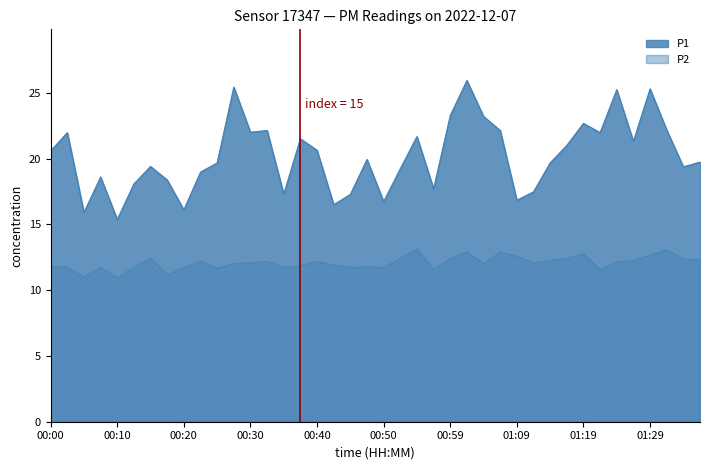

At which label is P1 closest to 20?

00:47